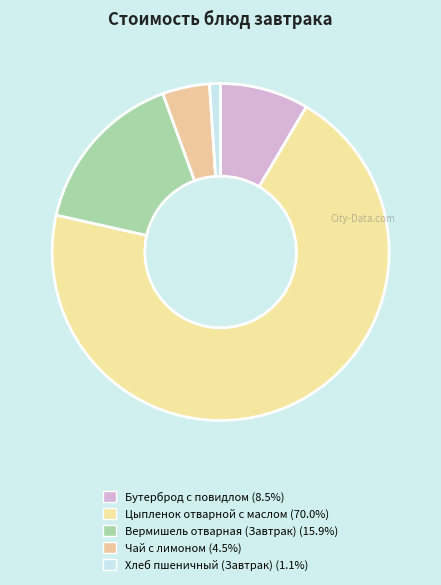

Is it true that Цыпленок отварной с маслом is 70% of the pie?

True